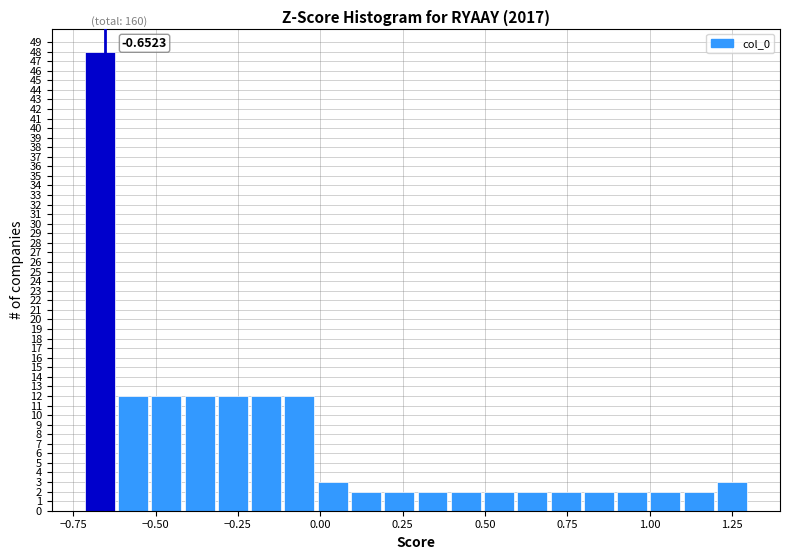

Read against the x-axis, roughly where is the centre of the tallest bar?

-0.65